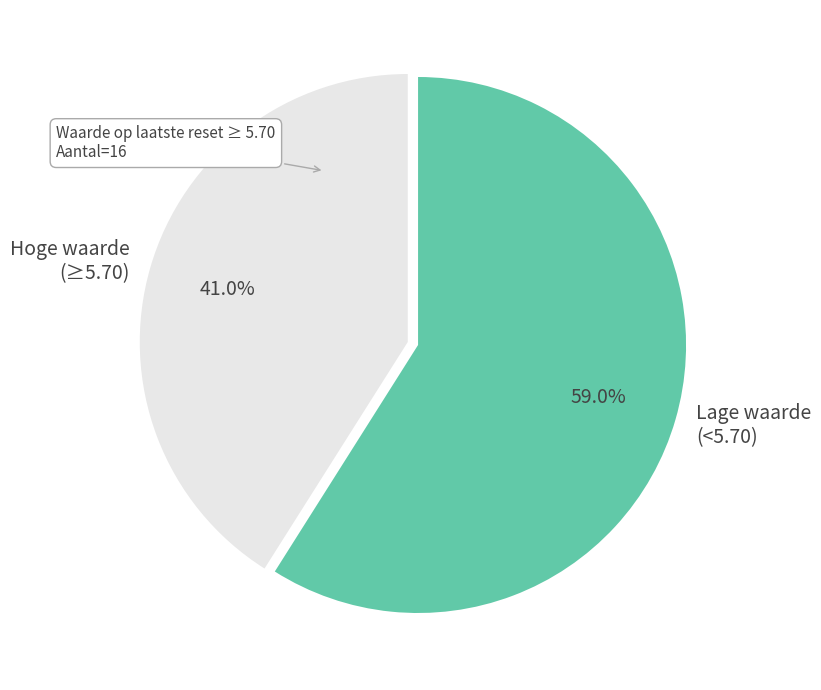

Which slice is the largest?

Lage waarde (<5.70)